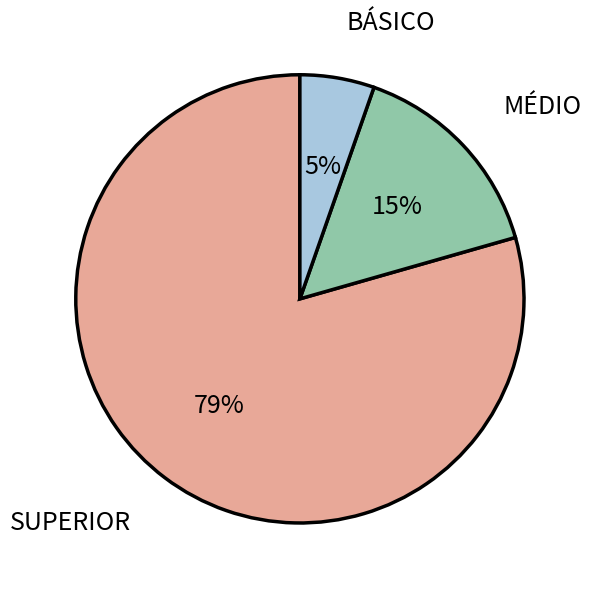

To the nearest percent, what percentage of the pie is MÉDIO?

15%